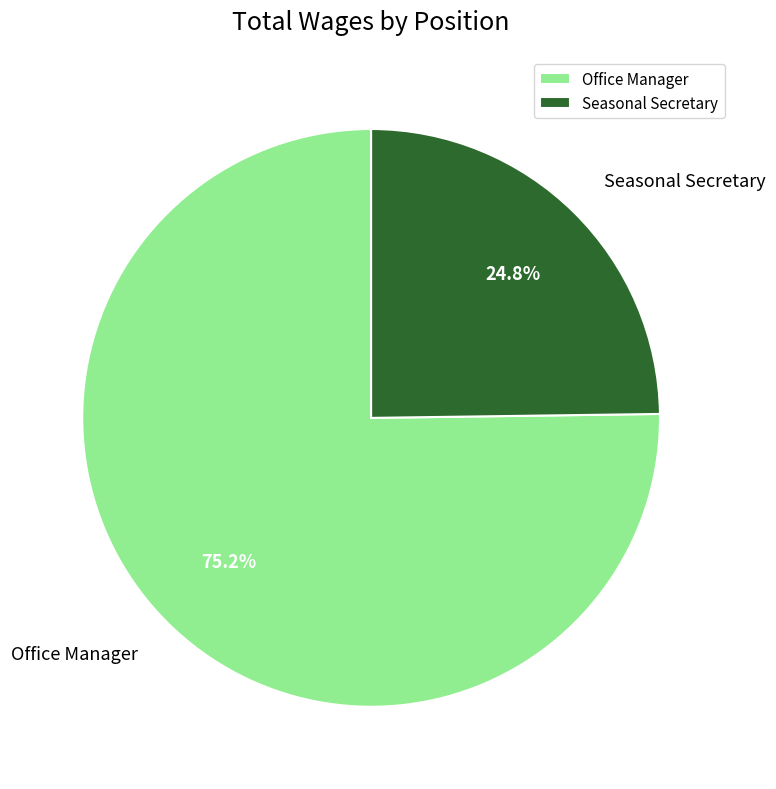

True or false: Seasonal Secretary accounts for 25% of the total.

True